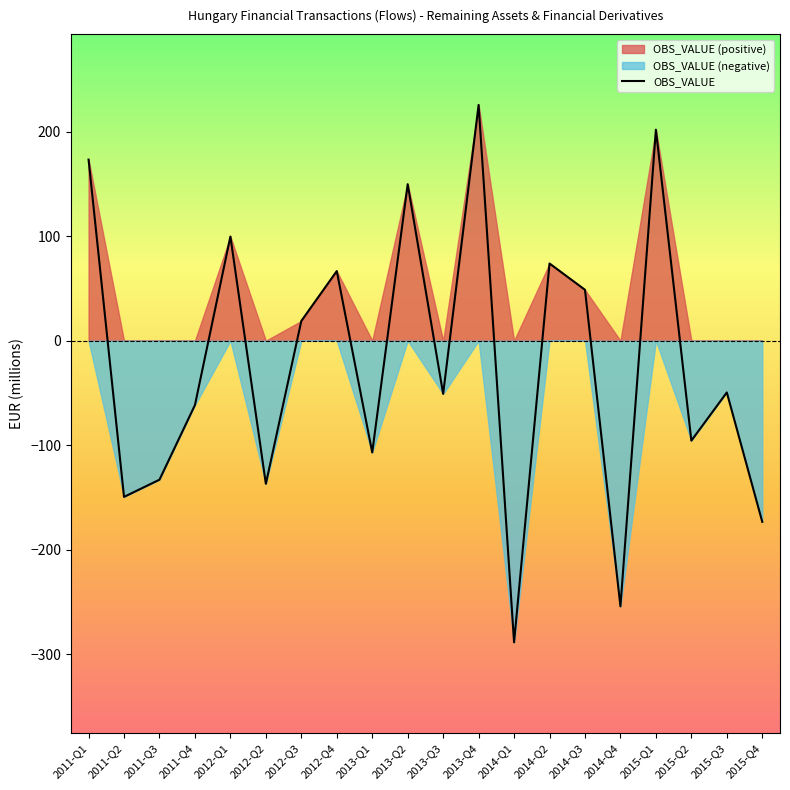

What is the difference between the values at 2014-Q3 and 2015-Q4?

222.0